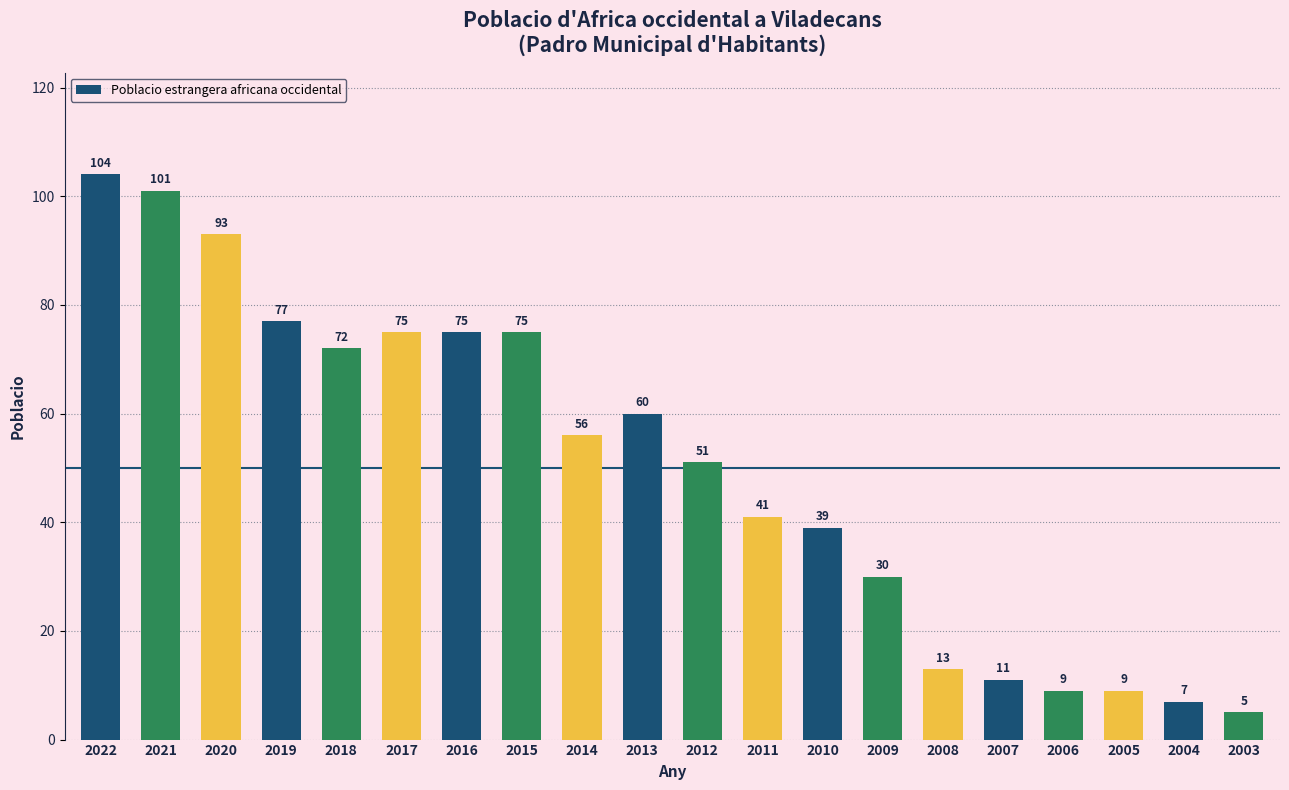

Does the chart contain stacked bars?

No